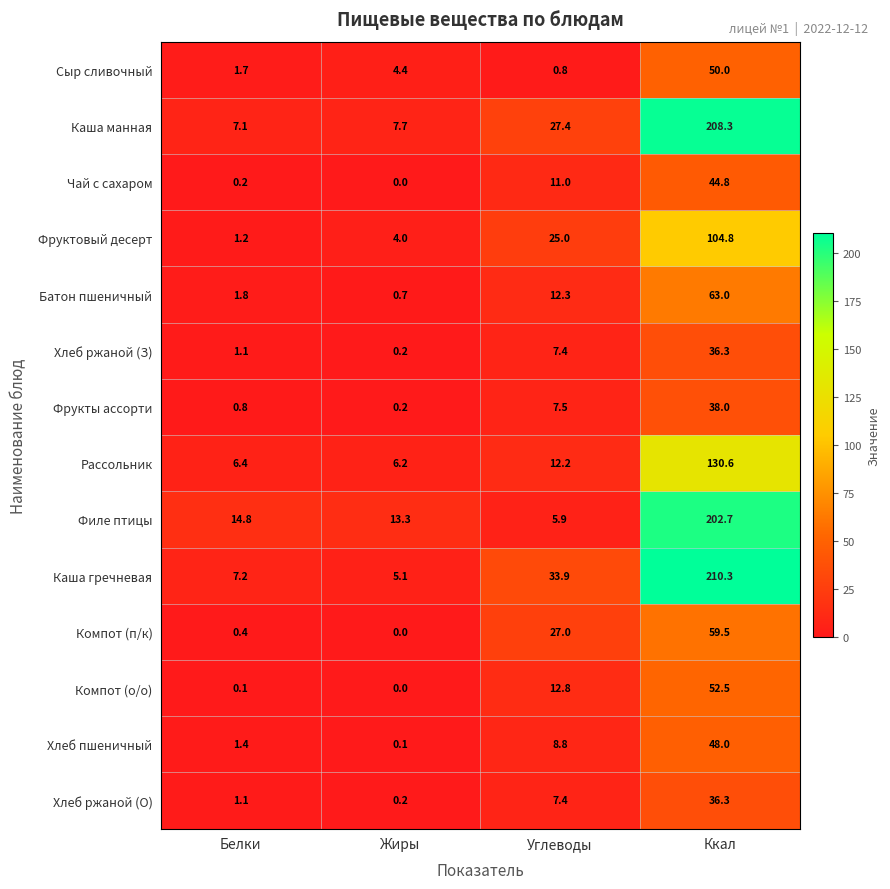

At which category is the sum across all series the highest?

Ккал